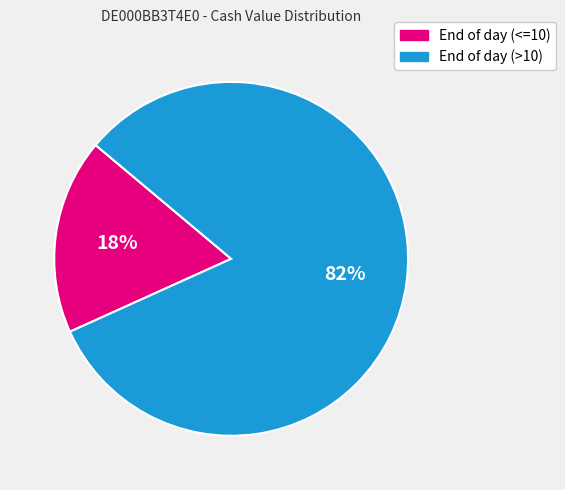

What is the largest slice in the pie chart?

End of day (>10)